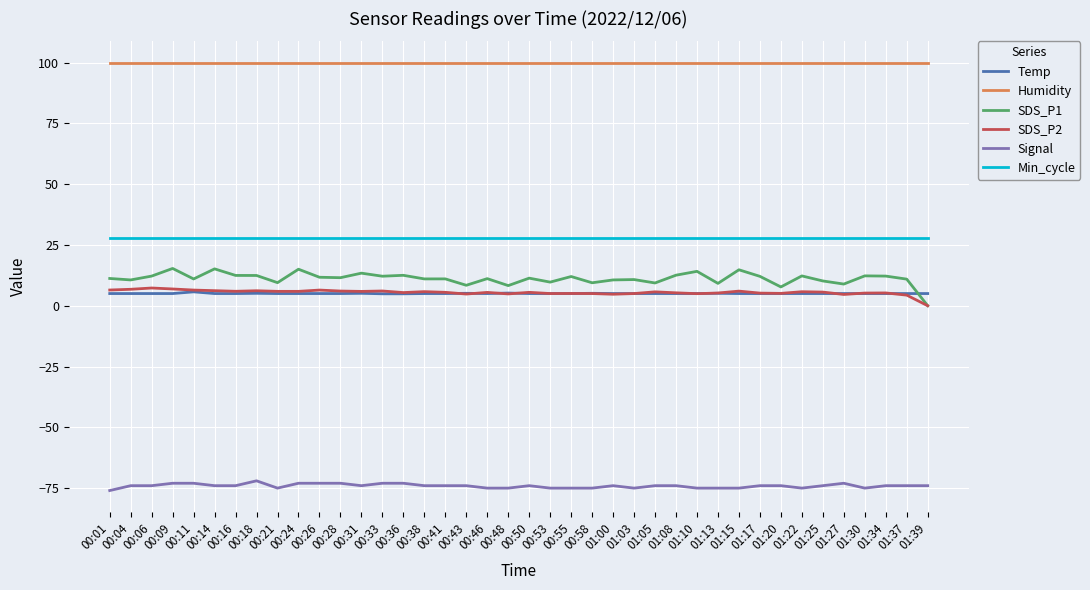

The value of Humidity at 00:06 is 60.8. True or false?

False